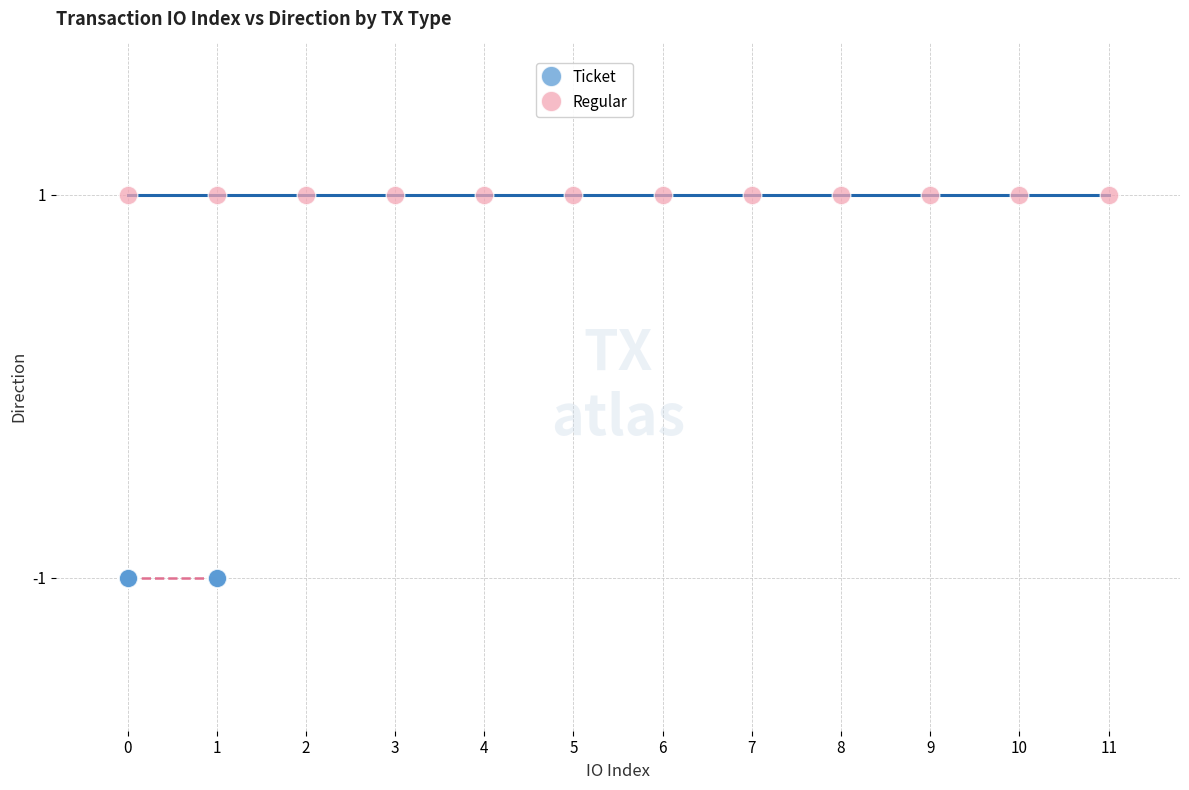

Which series contains the lowest Y value?

Ticket